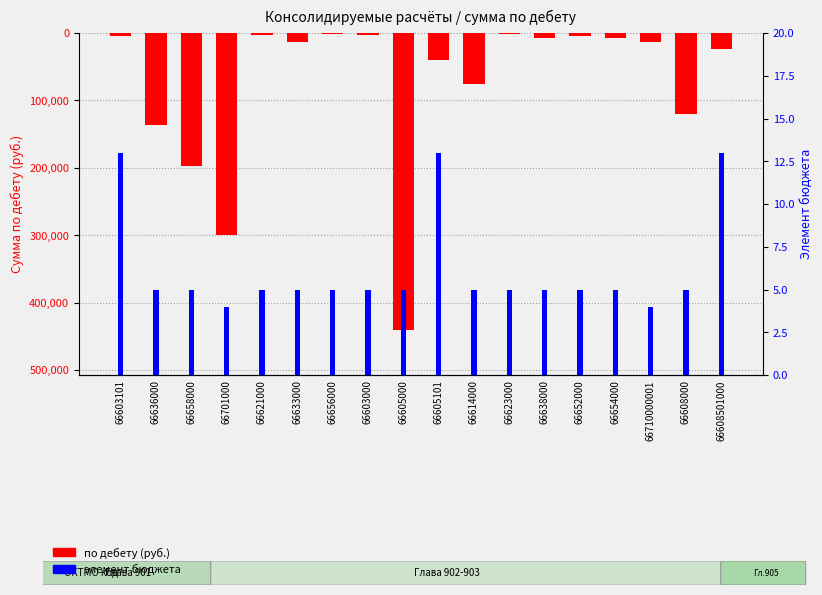

The по дебету (руб.) series shows -7897.2 at 66638000. True or false?

True